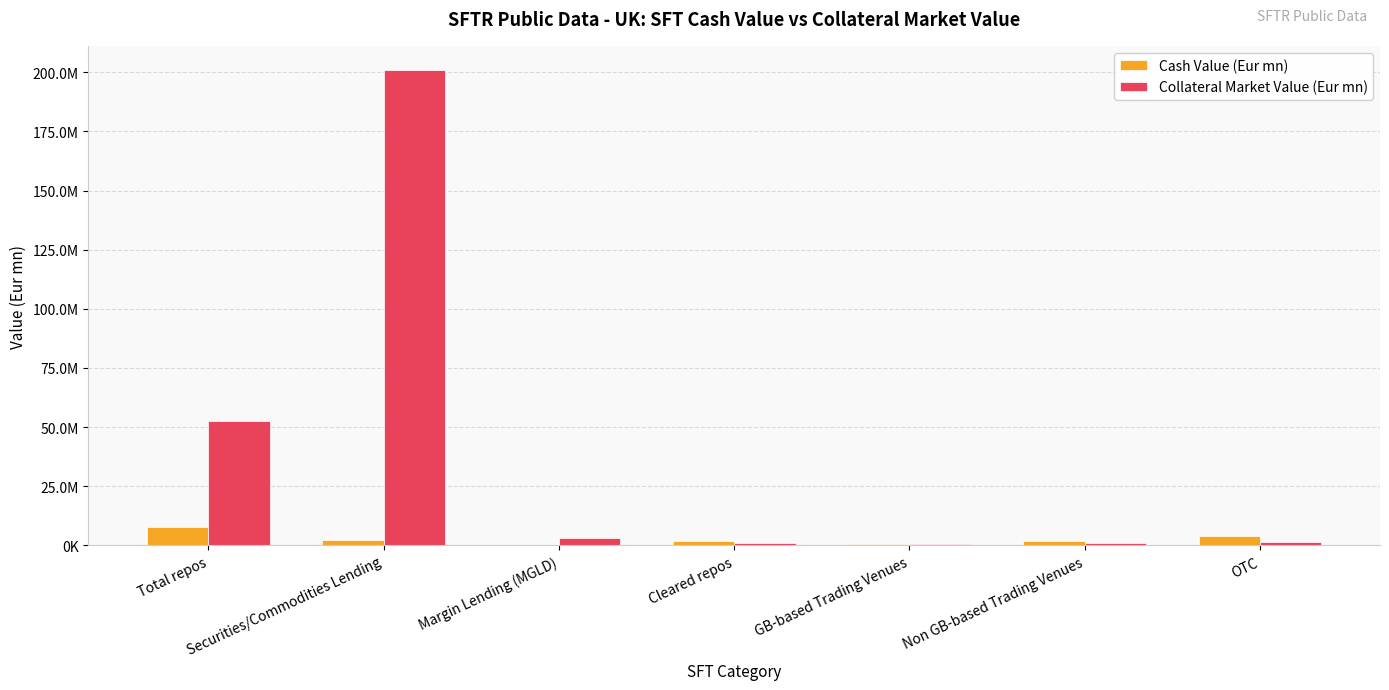

Are the bars horizontal?

No